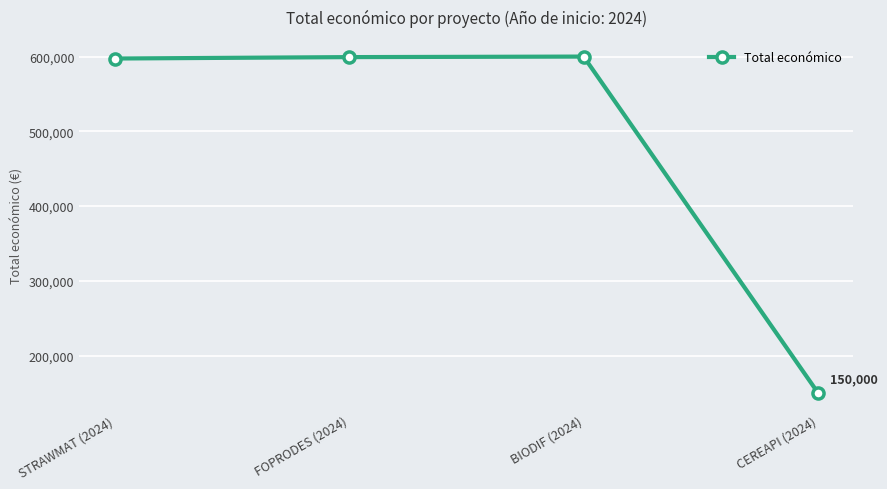

At which category does the chart reach its minimum across all series?

CEREAPI (2024)